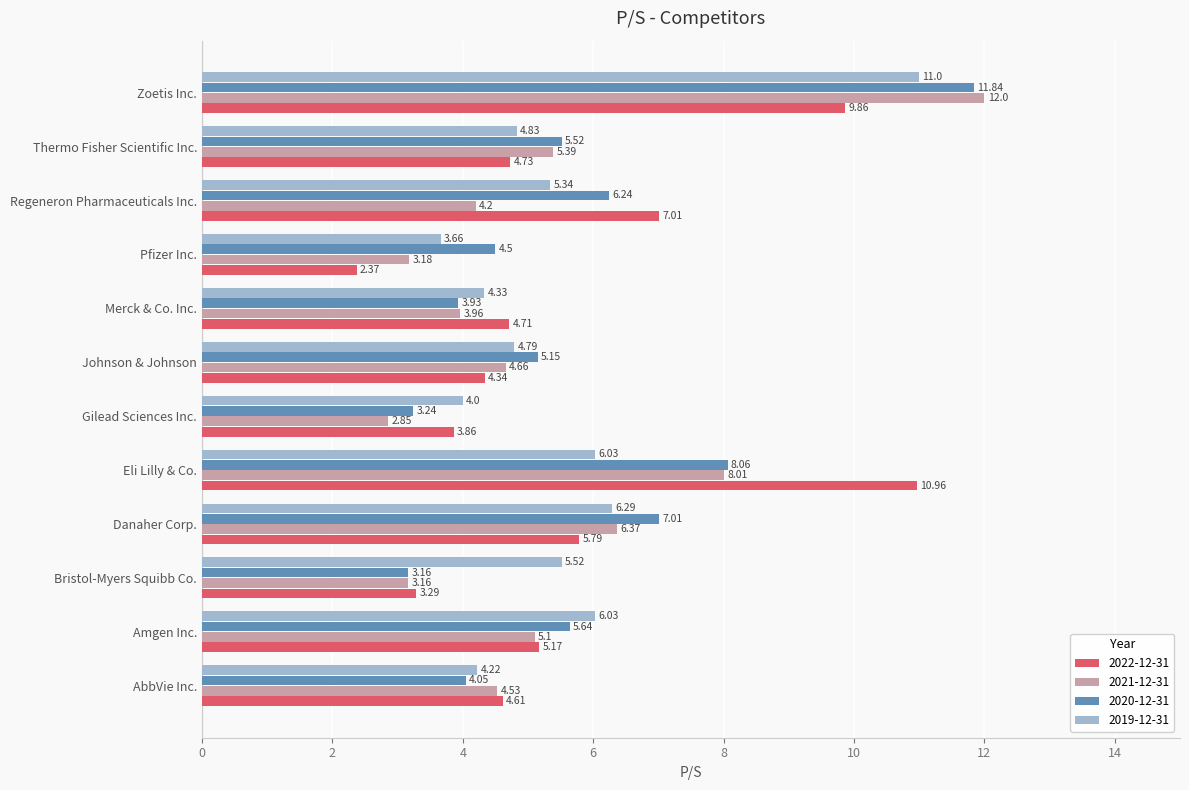

What is the difference between the 2020-12-31 values at Amgen Inc. and Bristol-Myers Squibb Co.?

2.5